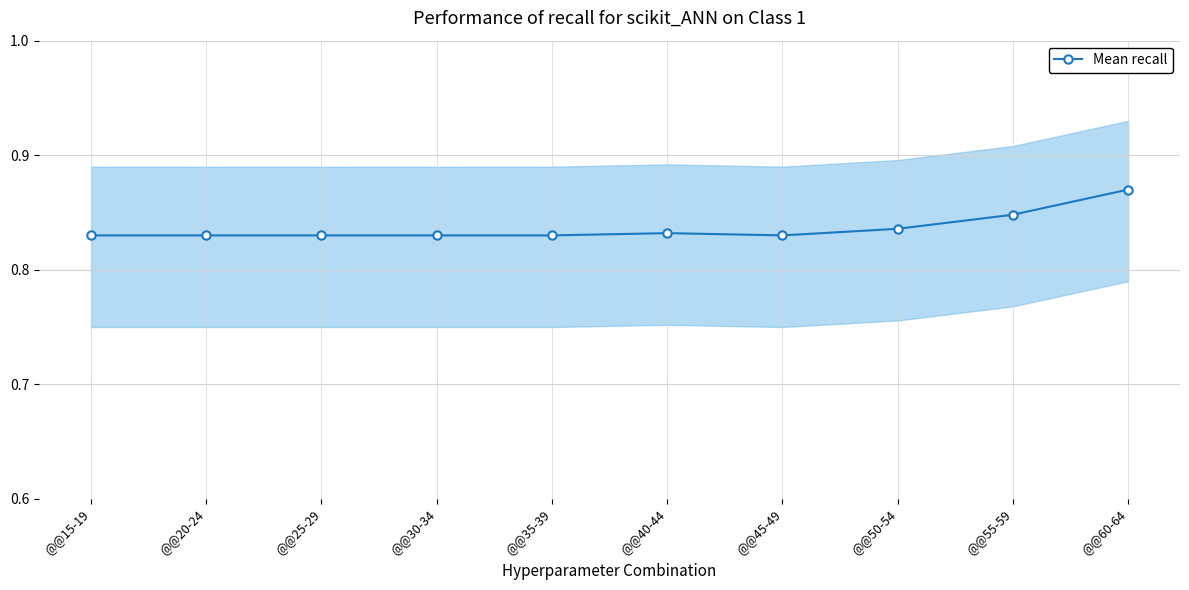

What value does the data have at @@30-34?

0.8